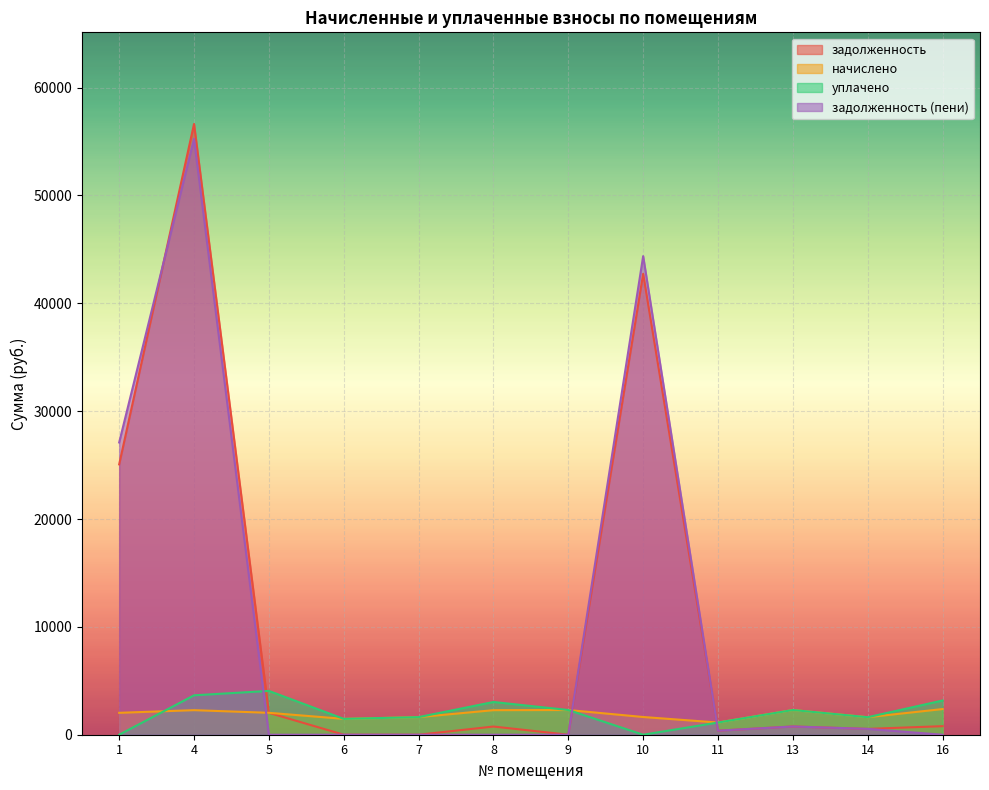

What is the highest value of the задолженность series?

56628.0